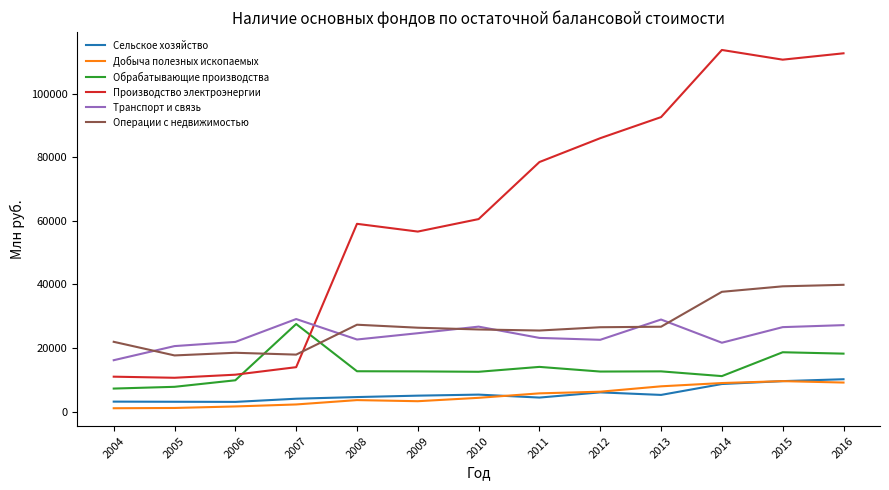

How many series are shown in this chart?

6